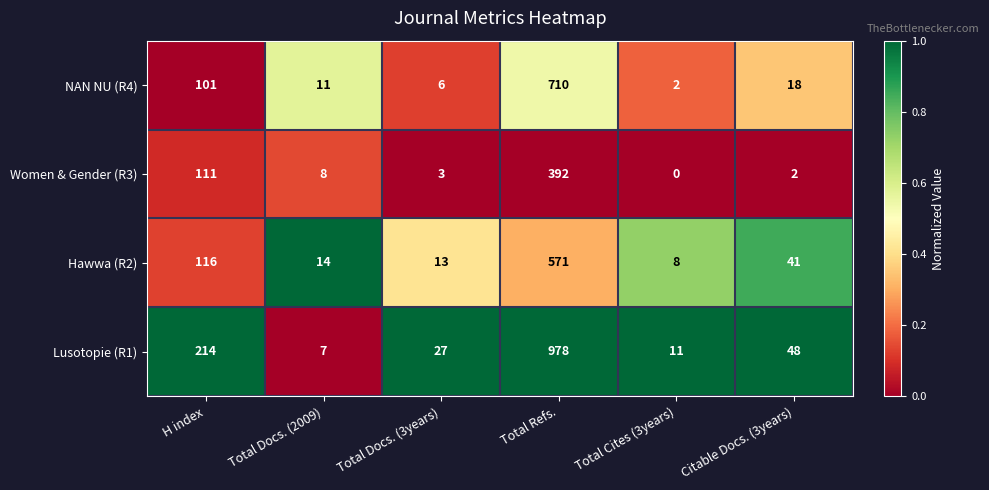

Which series has the widest spread of values?

Lusotopie (R1)